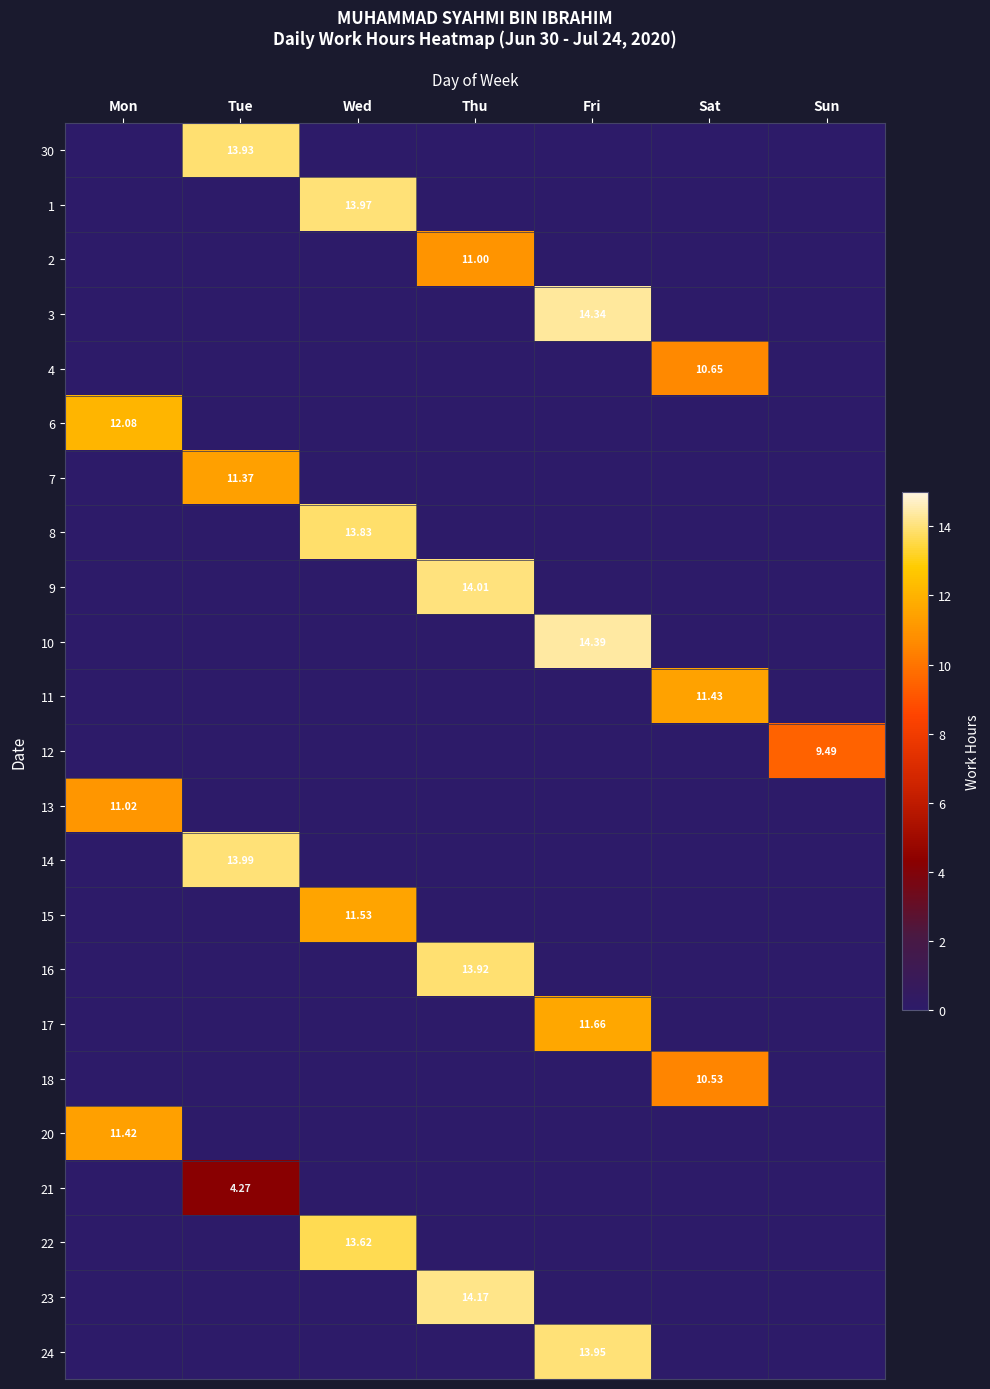

What is the difference between the highest and lowest values at Tue?

14.0